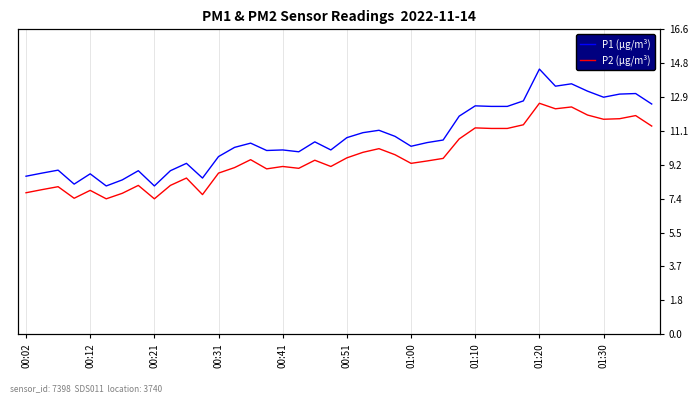

Reading left to right, extract all data points from this chart.

P1 (µg/m³): 8.6	8.8	8.9	8.2	8.7	8.1	8.4	8.9	8.1	8.9	9.3	8.5	9.7	10.2	10.4	10.0	10.0	9.9	10.5	10.0	10.7	11.0	11.1	10.8	10.2	10.4	10.6	11.9	12.4	12.4	12.4	12.7	14.4	13.5	13.6	13.2	12.9	13.1	13.1	12.5
P2 (µg/m³): 7.7	7.9	8.0	7.4	7.8	7.4	7.7	8.1	7.4	8.1	8.5	7.6	8.8	9.1	9.5	9.0	9.1	9.0	9.5	9.1	9.6	9.9	10.1	9.8	9.3	9.4	9.6	10.6	11.2	11.2	11.2	11.4	12.6	12.3	12.4	11.9	11.7	11.7	11.9	11.3